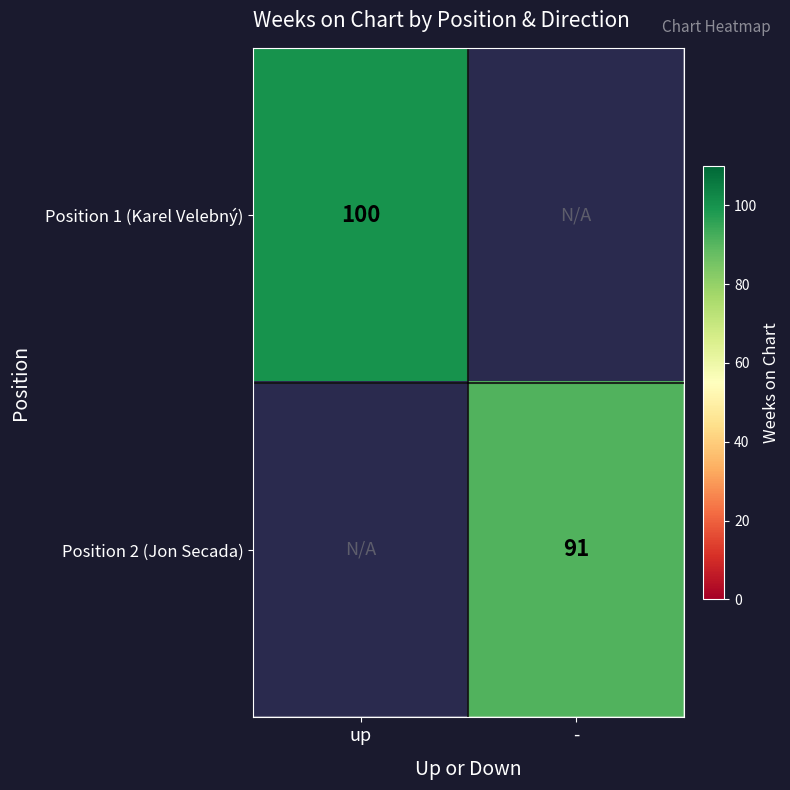

At which category is the sum across all series the highest?

up